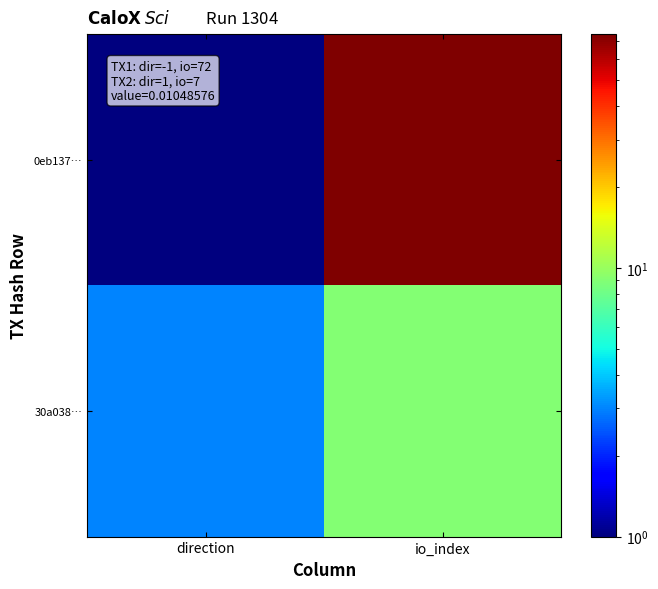

What is the smallest value displayed?

1